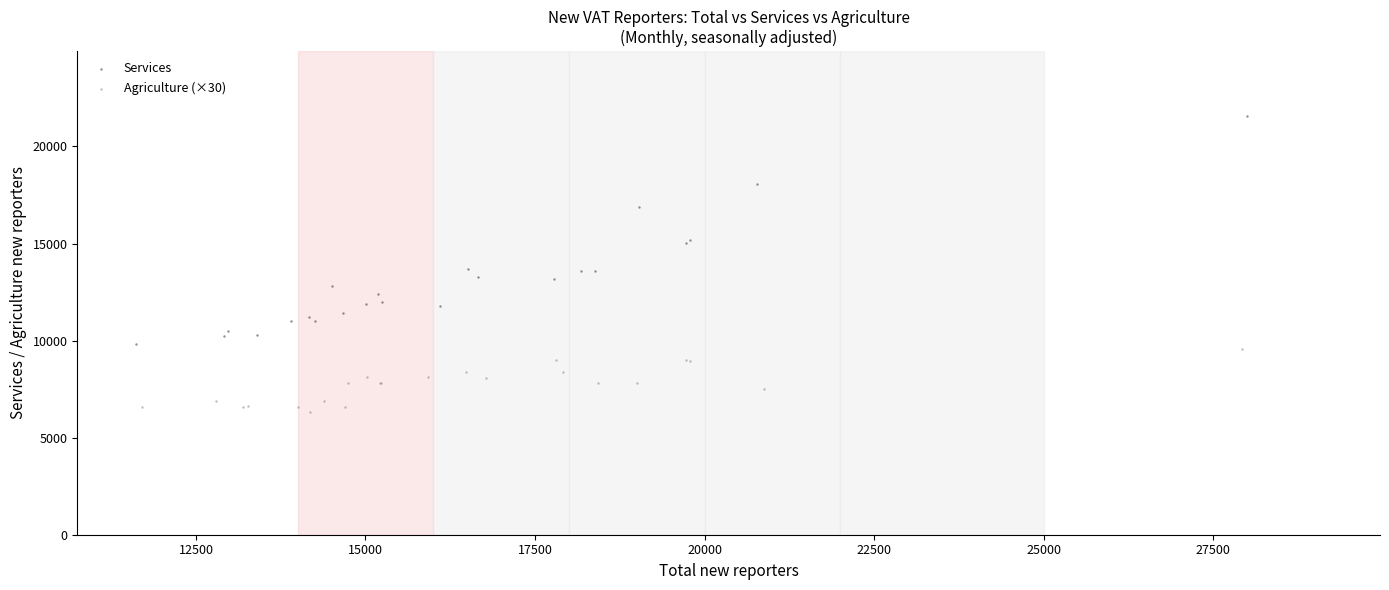

Which series contains the lowest Y value?

Agriculture (×30)